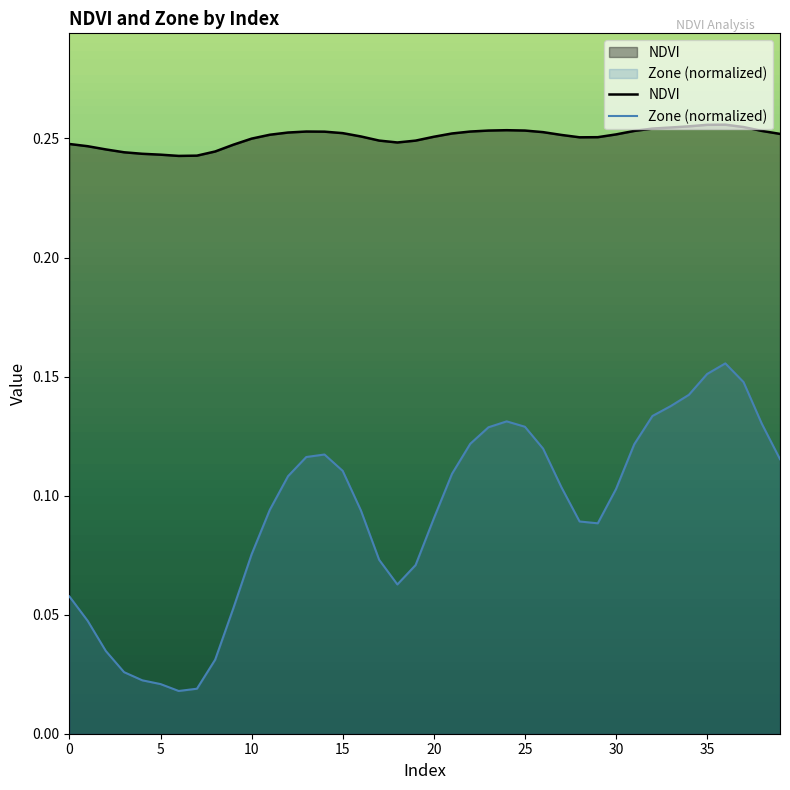

Read the Zone (normalized) value at 13.

0.1